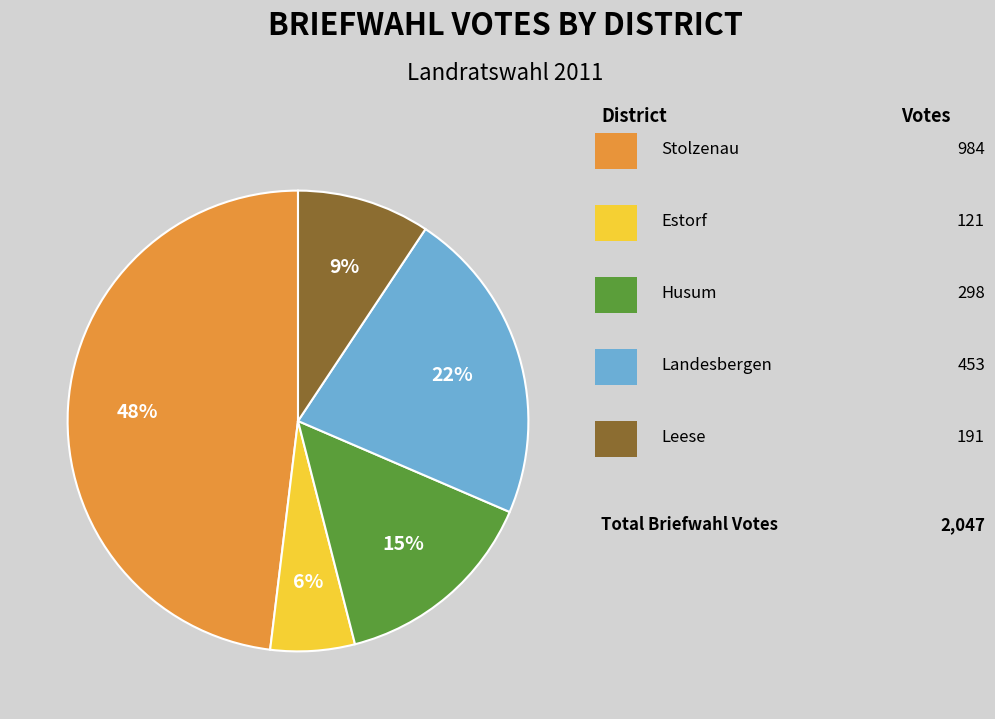

Is there a majority slice in this chart?

No